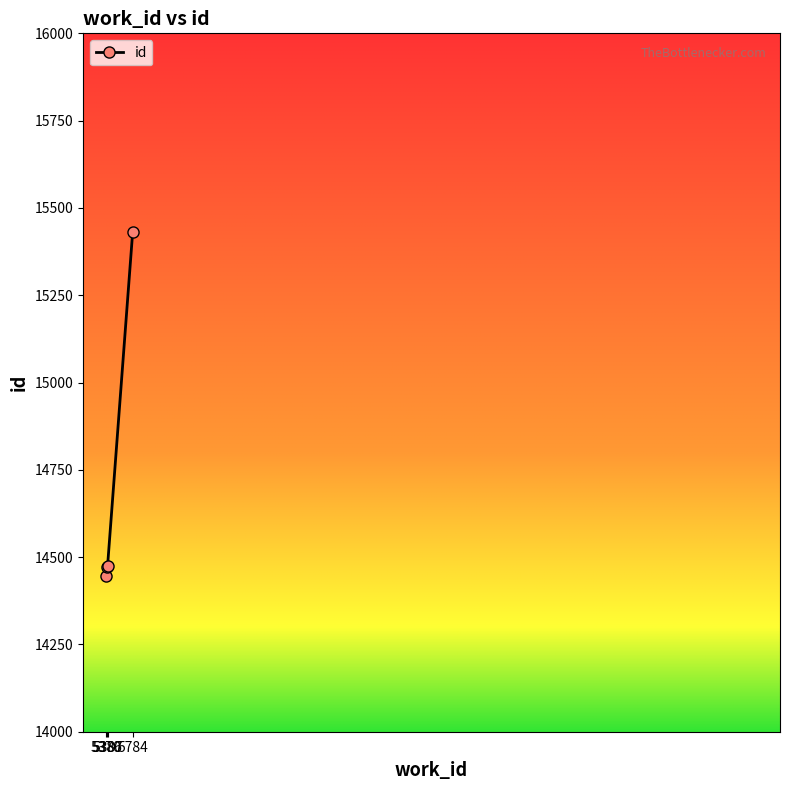

The chart shows a value of 14445 at 5370. True or false?

True